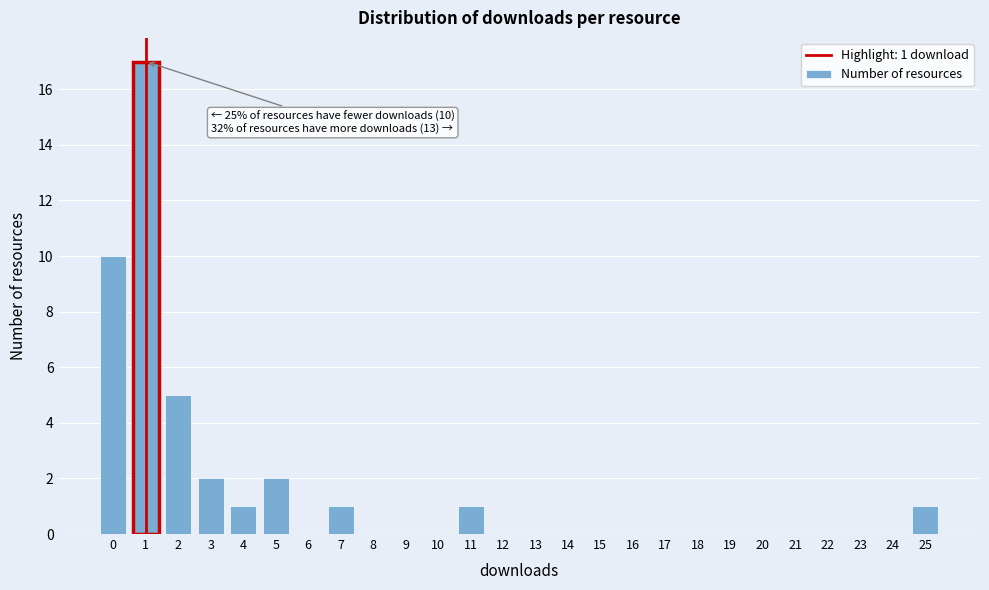

Reading left to right, transcribe all the data shown in this chart.

0=10	1=17	2=5	3=2	4=1	5=2	6=0	7=1	8=0	9=0	10=0	11=1	12=0	13=0	14=0	15=0	16=0	17=0	18=0	19=0	20=0	21=0	22=0	23=0	24=0	25=1